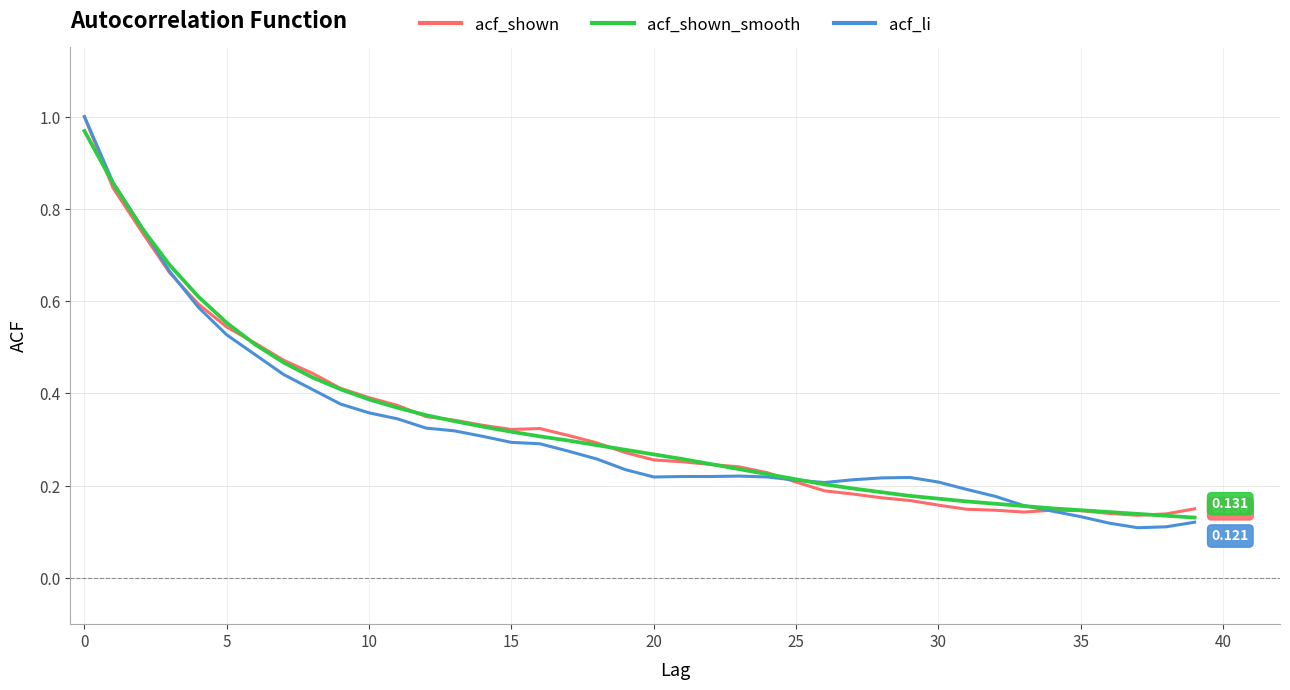

How many acf_li values are between 0 and 1?

40